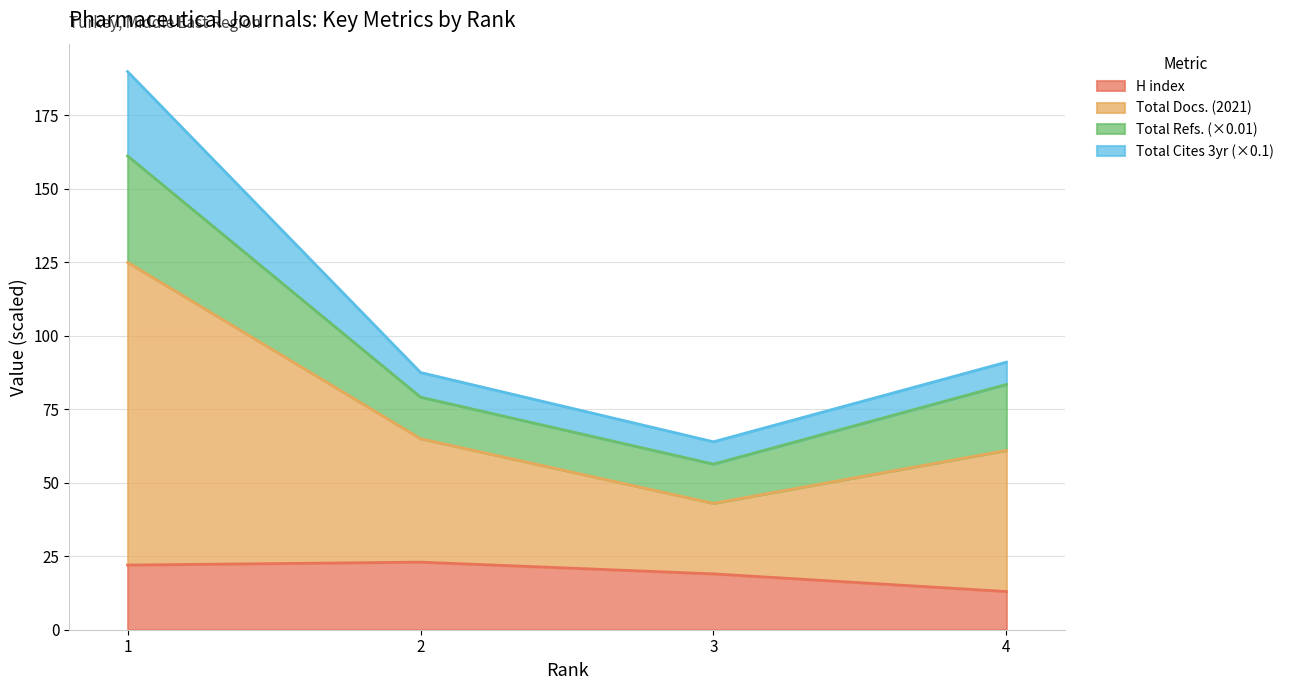

True or false: Total Docs. (2021) and H index intersect in this chart.

False